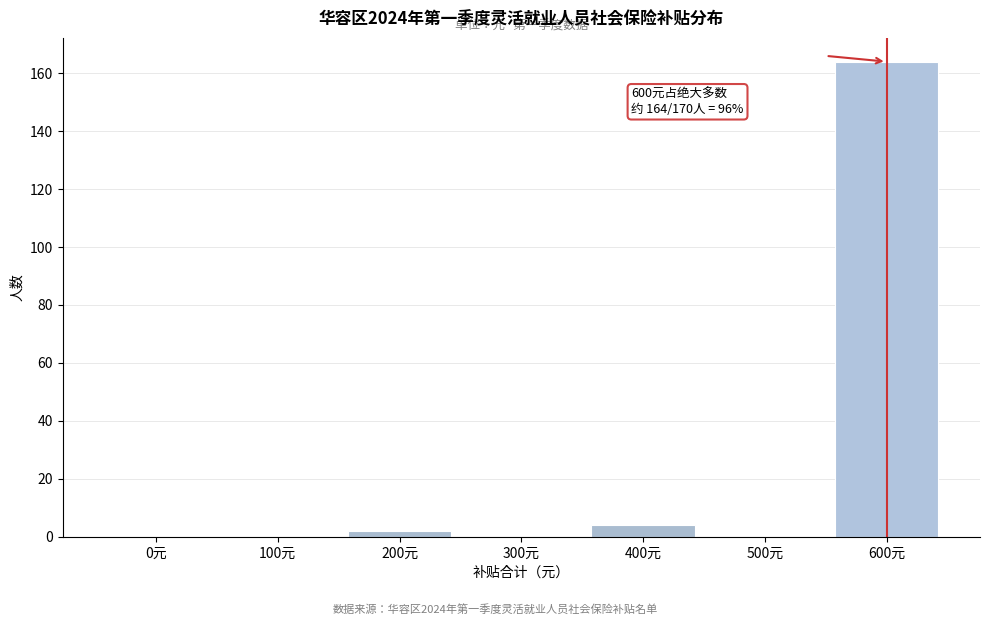

Reading right to left, list all the values displayed in this chart.

600元=164	500元=0	400元=4	300元=0	200元=2	100元=0	0元=0